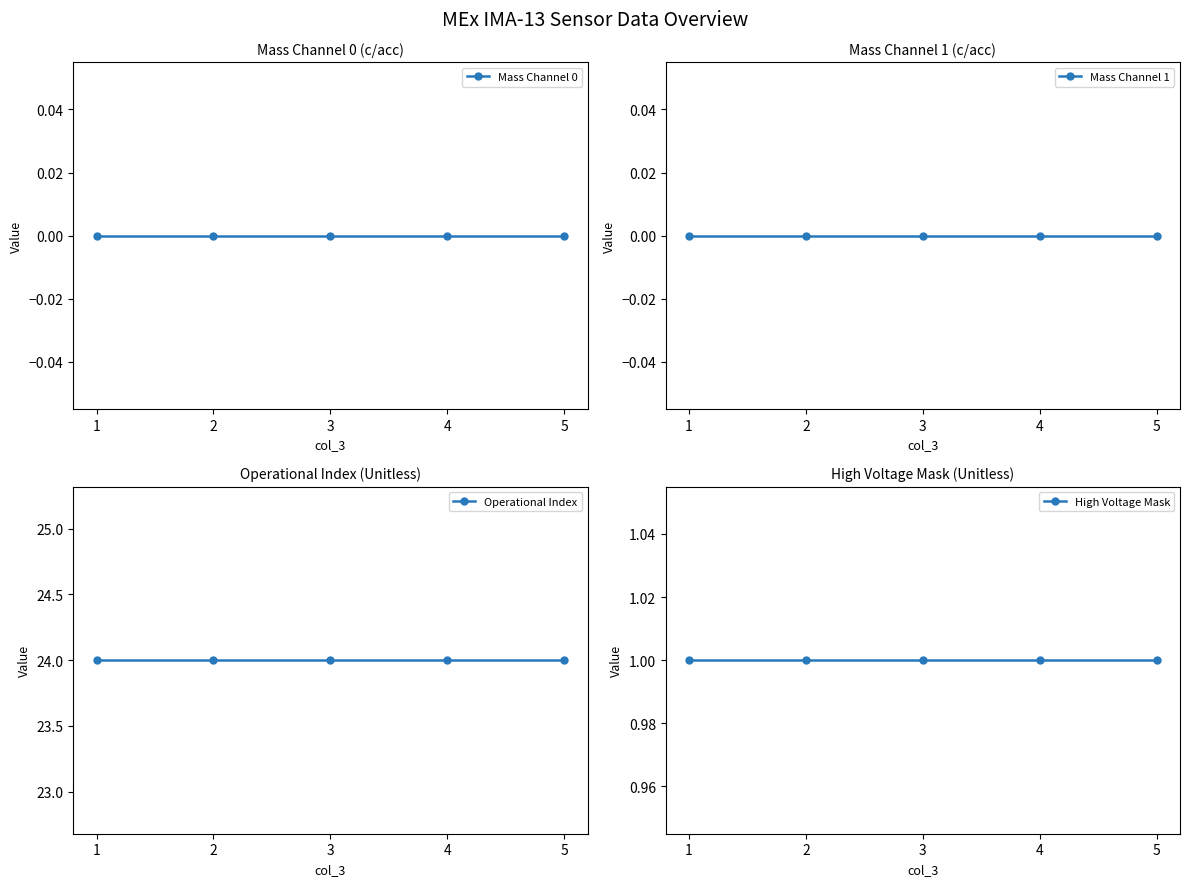

Reading left to right, what are all the values shown in this chart?

Mass Channel 0: 0	0	0	0	0
Mass Channel 1: 0	0	0	0	0
Operational Index: 24	24	24	24	24
High Voltage Mask: 1	1	1	1	1